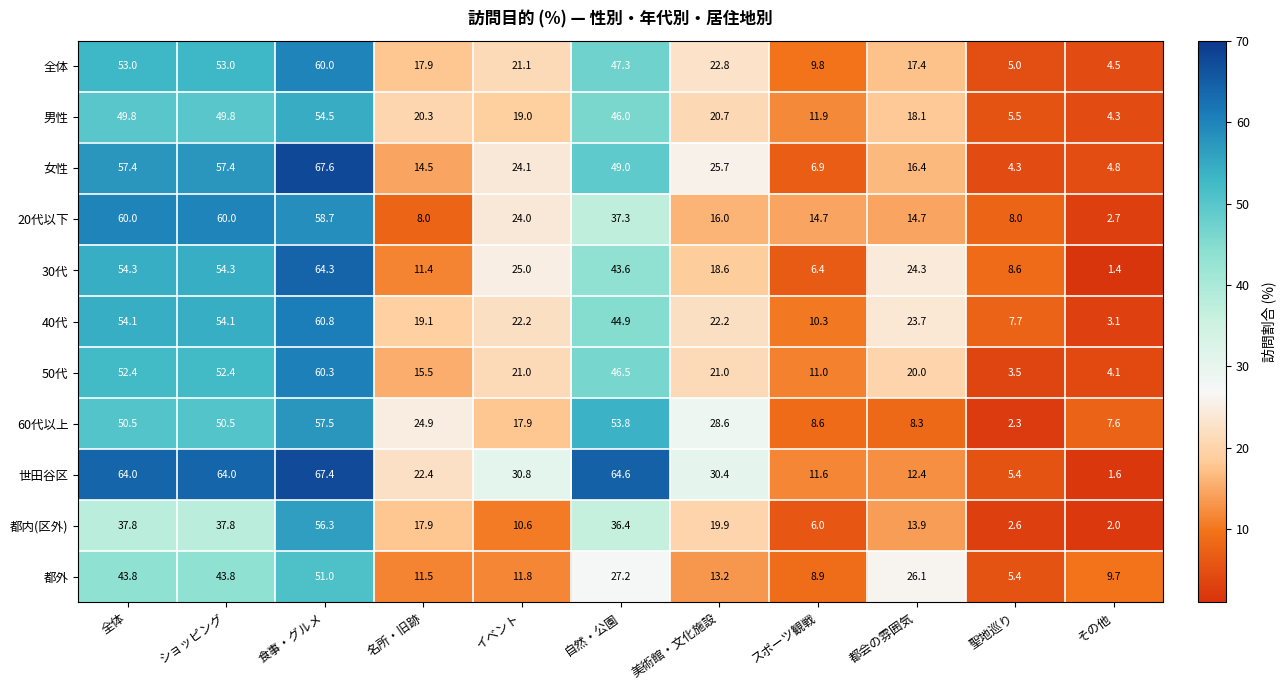

At which label is 20代以下 closest to 31?

自然・公園